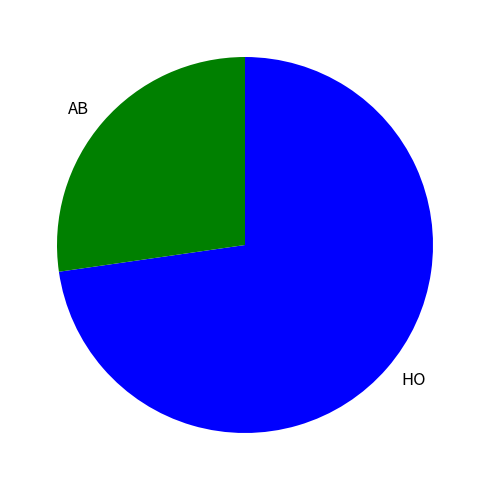

Combined, do HO and AB account for over 50%?

Yes